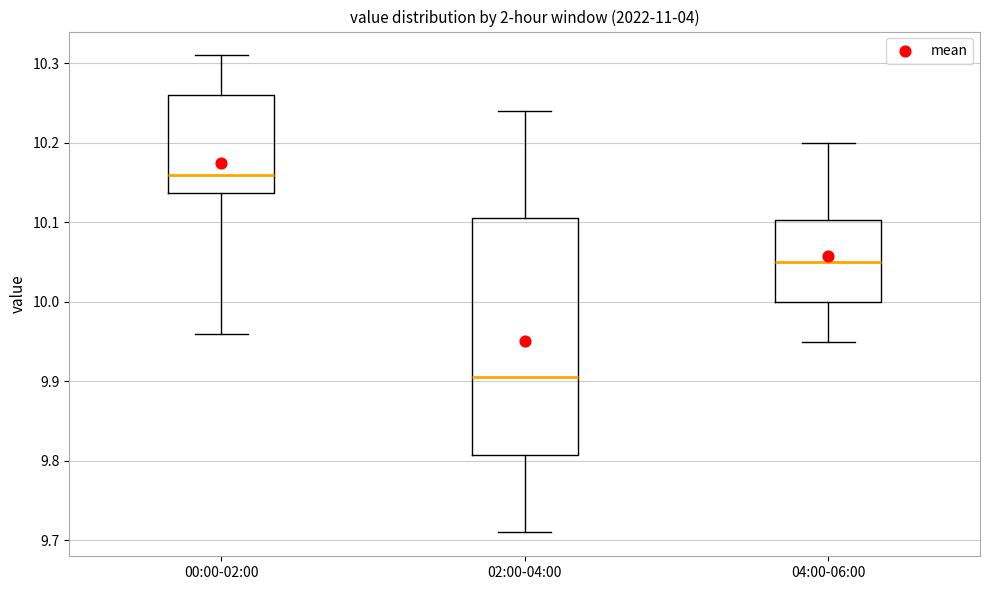

Where is the lower edge of the box for 00:00-02:00 on the y-axis? The values are not printed on the chart, so give them approximately, as read against the axis.

10.14